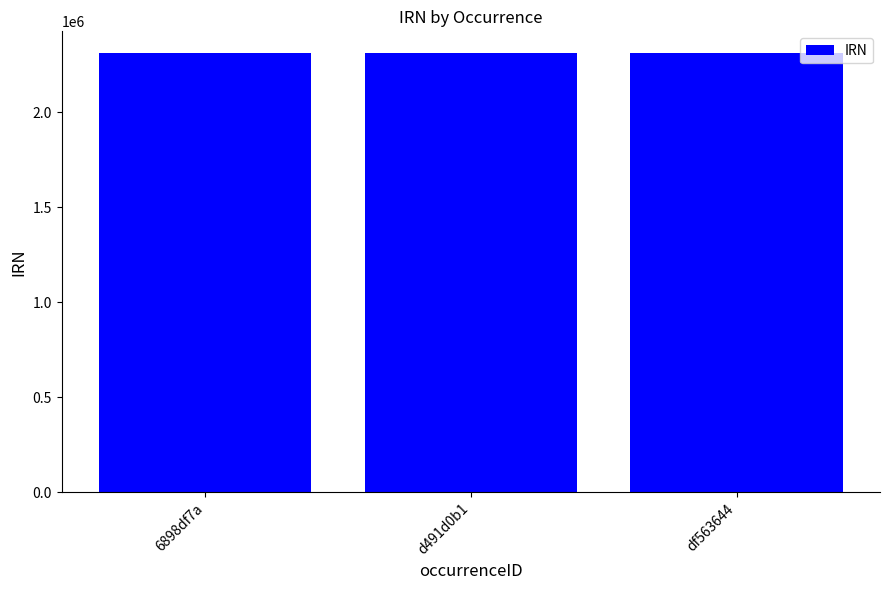

Is it true that the value at d491d0b1 is 561599?

False